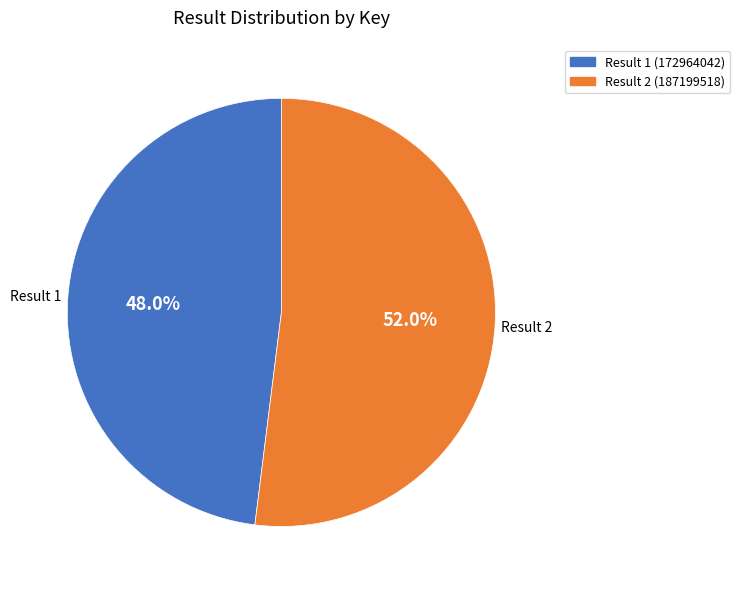

Approximately how many times larger is the value at Result 1 (172964042) compared to Result 2 (187199518)?

0.9